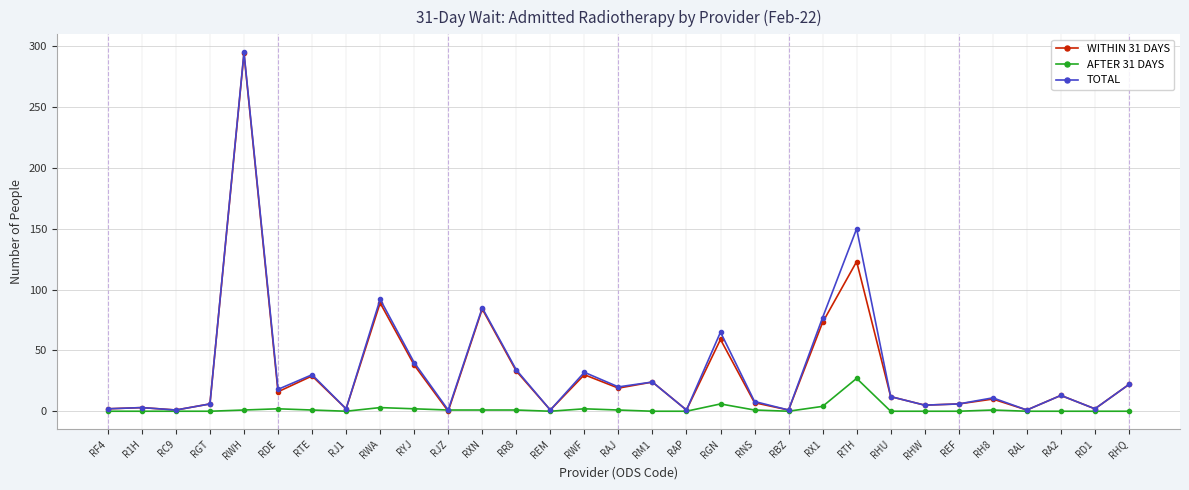

True or false: TOTAL has more than 1 points higher than both neighbors.

True